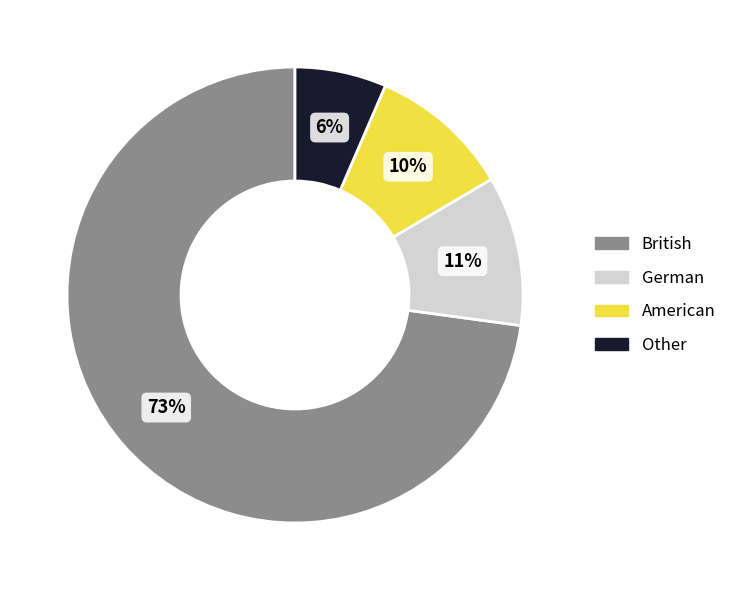

What is the ratio of the value at American to the value at German?

0.9